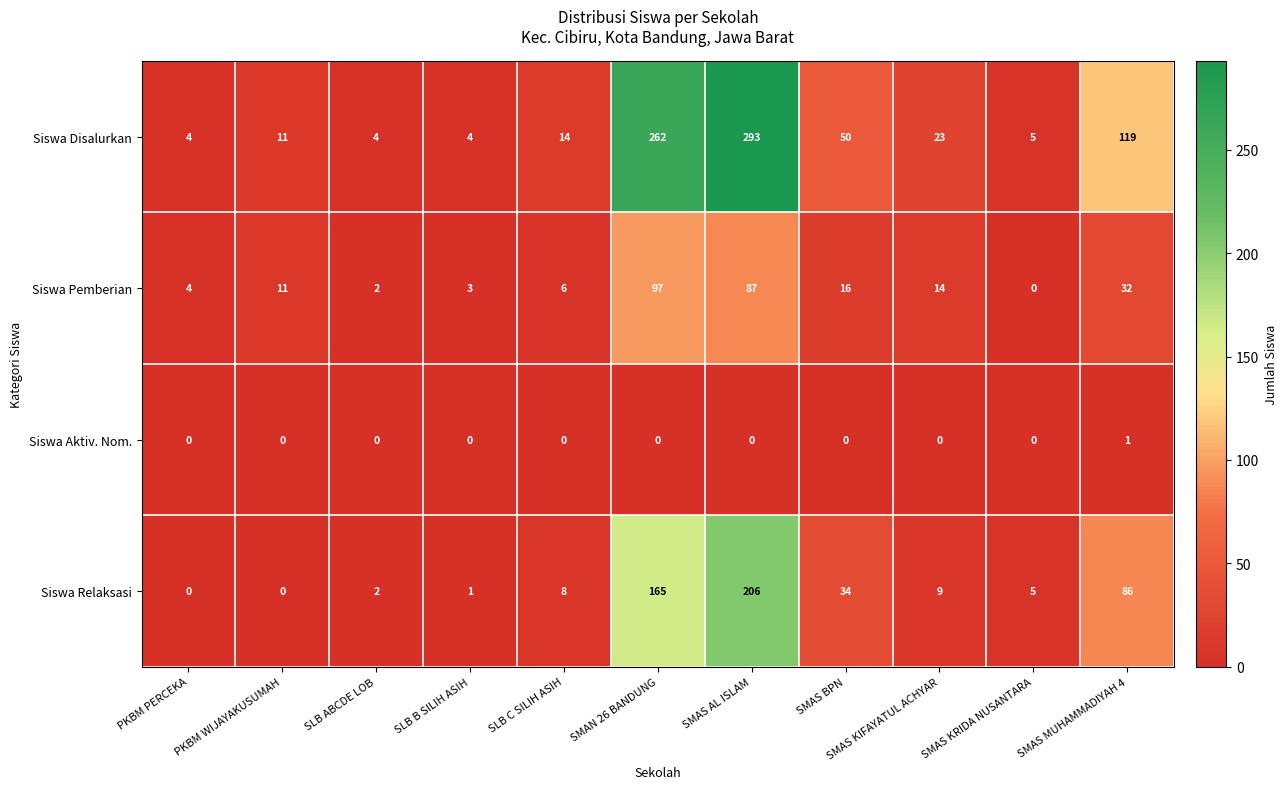

Which series has the largest range (max minus min)?

Siswa Disalurkan